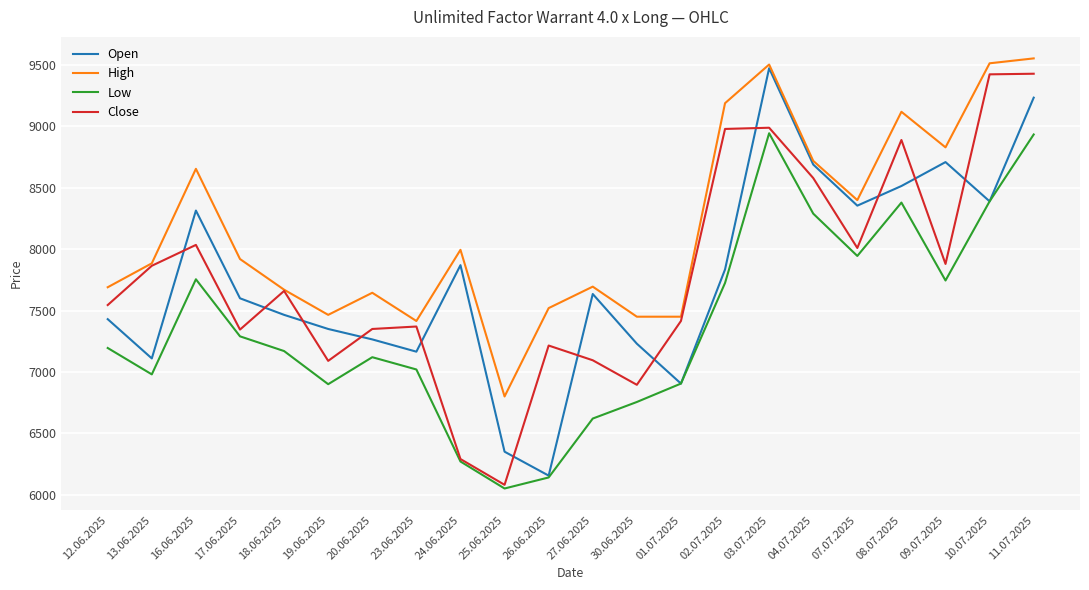

What are all the series names shown in the legend?

Open, High, Low, Close